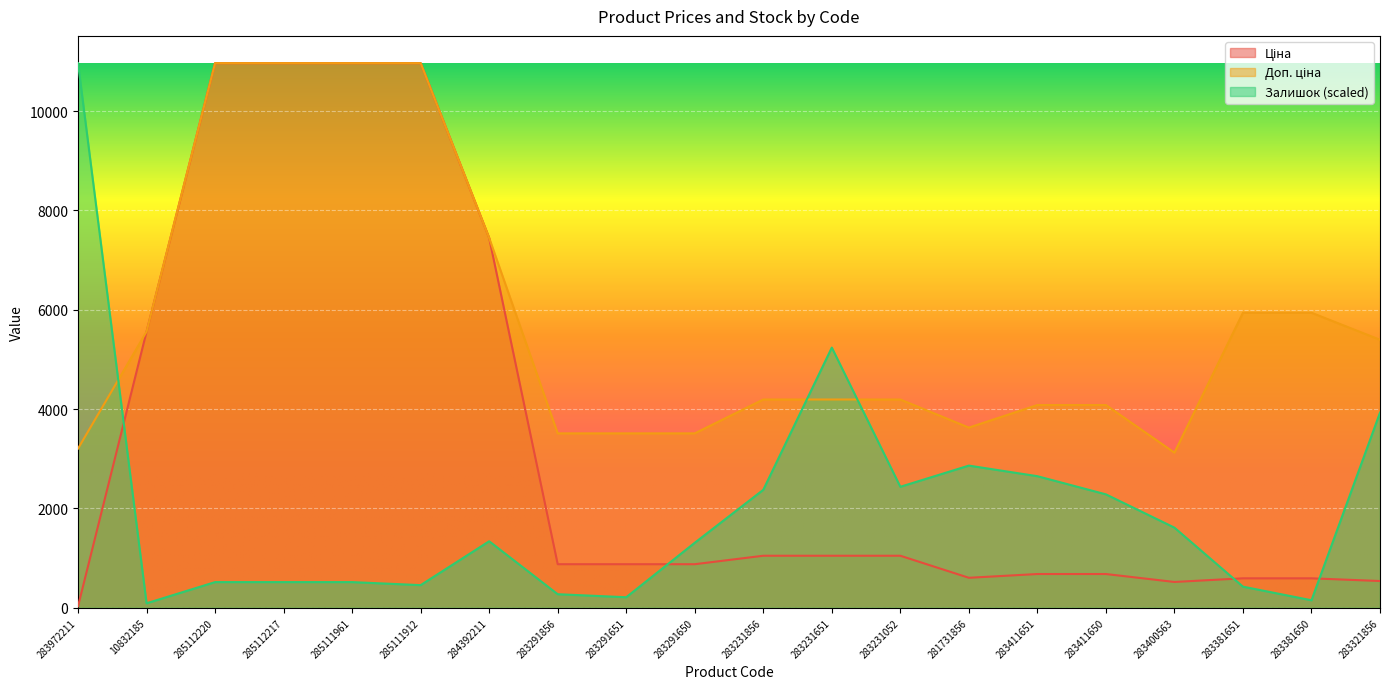

List the series in order of their peak value, lowest first.

Ціна, Доп. ціна, Залишок